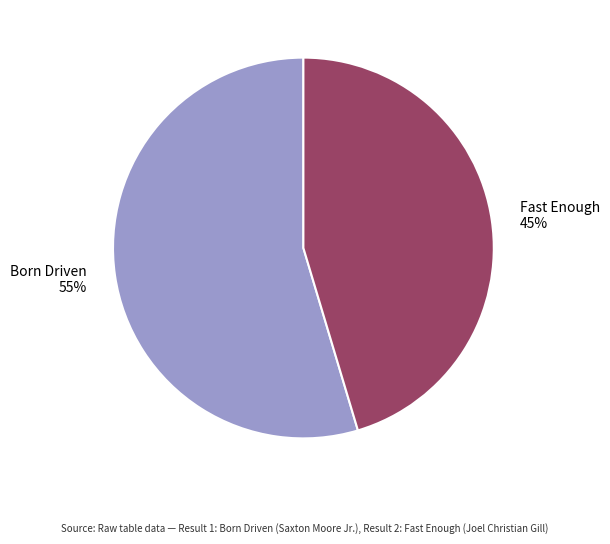

Is it true that Fast Enough is 51% of the pie?

False